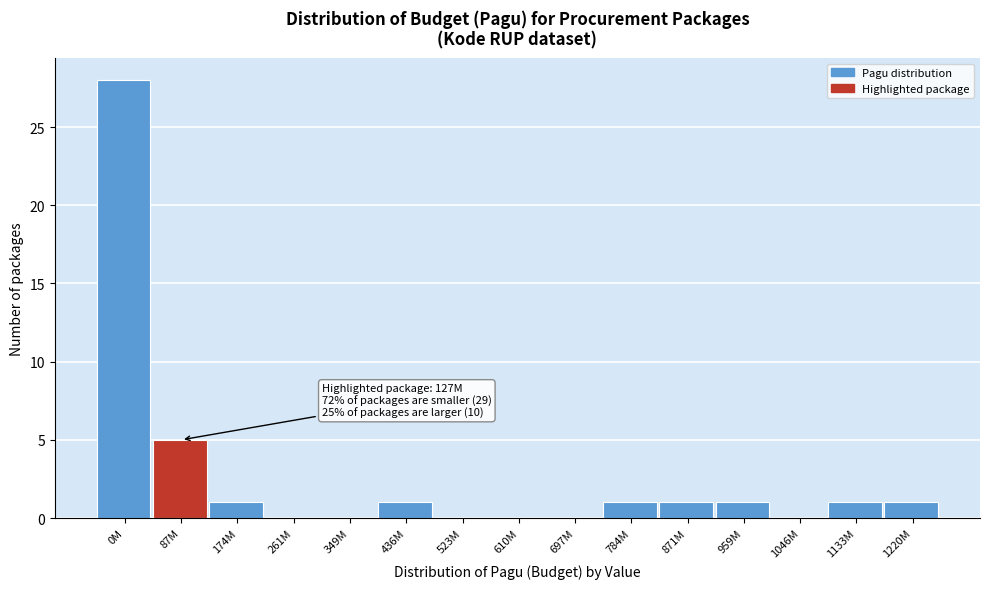

Reading right to left, what are all the values shown in this chart?

1220M=1	1133M=1	1046M=0	959M=1	871M=1	784M=1	697M=0	610M=0	523M=0	436M=1	349M=0	261M=0	174M=1	87M=5	0M=28